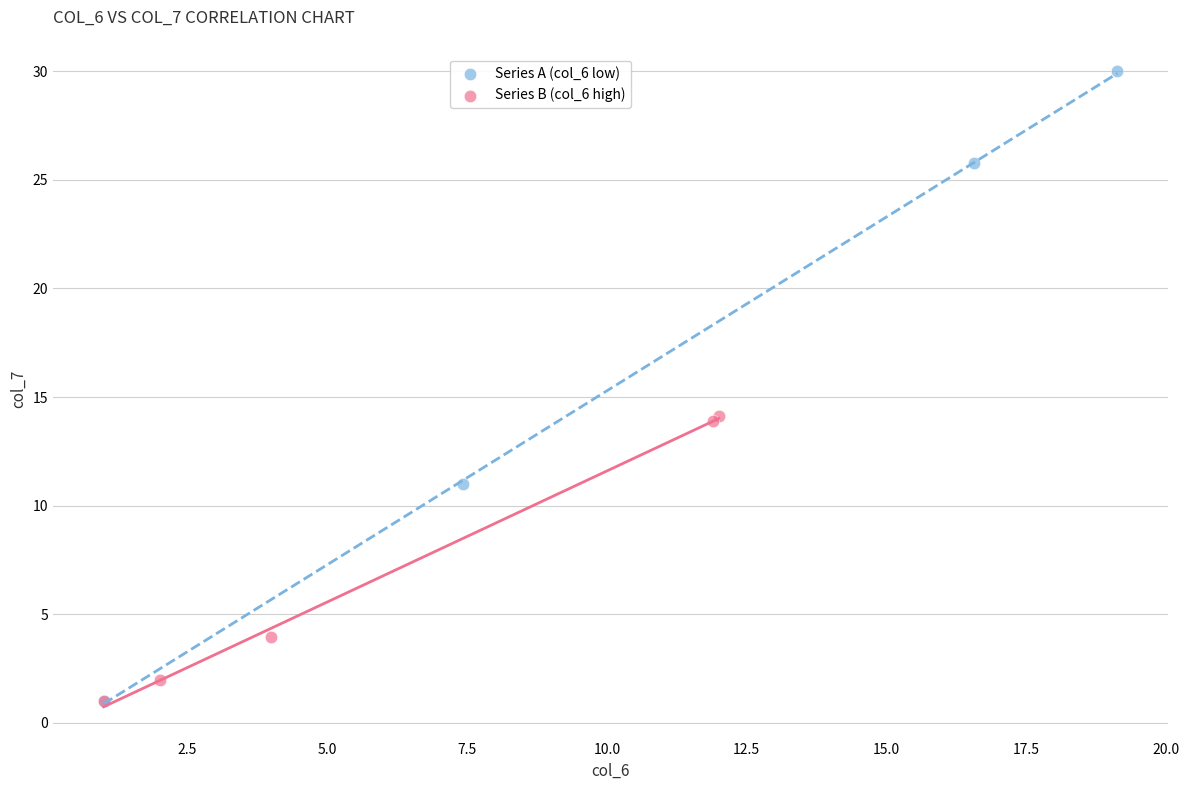

What are all the series names shown in the legend?

Series A (col_6 low), Series B (col_6 high)